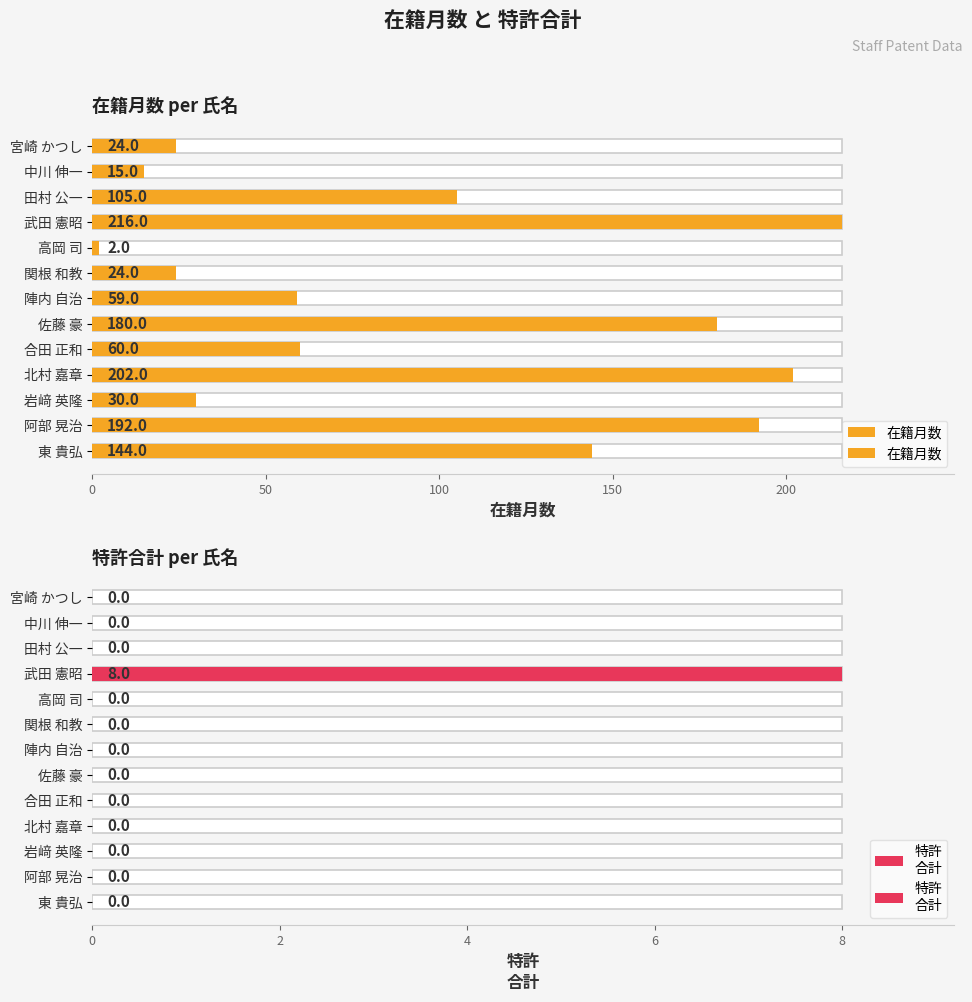

What are all the series names shown in the legend?

在籍月数, 特許
合計